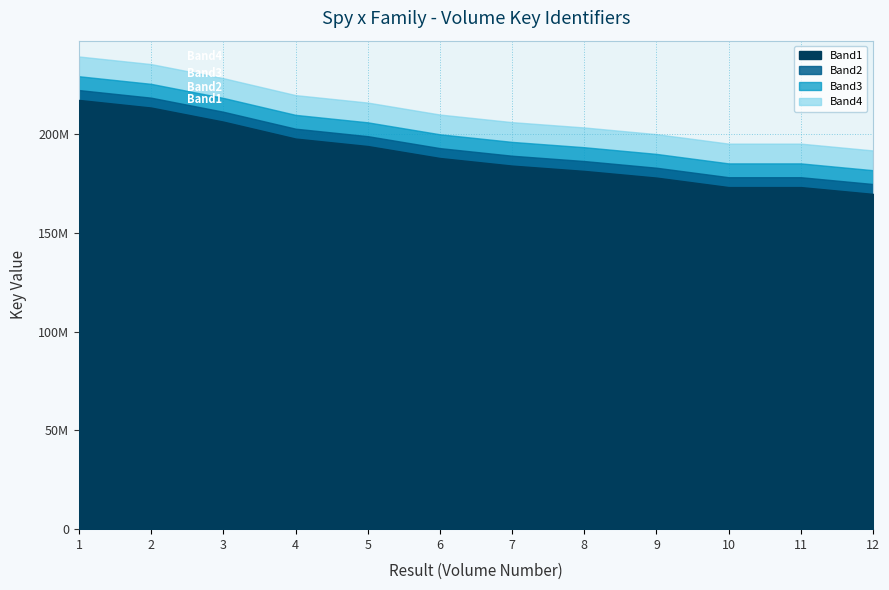

Which label corresponds to the largest value in the chart?

1